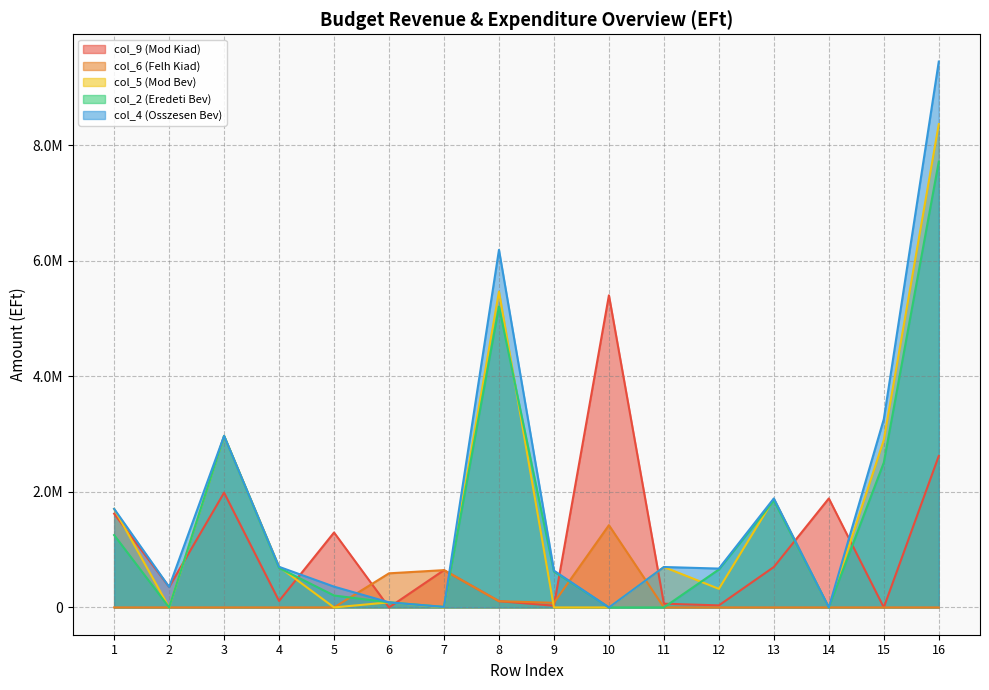

Reading left to right, list all the values displayed in this chart.

col_9 (Mod Kiad): 1623045.0	354756.6	1986777.0	112082.0	1297534.0	0.0	645658.0	107940.0	29819.0	5404013.6	64685.1	35280.0	699900.0	1887162.0	0.0	2622342.0
col_6 (Felh Kiad): 0.0	0.0	0.0	0.0	0.0	590583.0	645658.0	107940.0	79856.0	1424037.0	0.0	0.0	0.0	0.0	0.0	0.0
col_5 (Mod Bev): 1706889.0	0.0	2970400.0	703211.7	0.0	88198.0	0.0	5468698.7	0.0	0.0	699900.0	321411.0	1877428.0	0.0	2898739.0	8367437.7
col_2 (Eredeti Bev): 1252842.0	0.0	2970100.0	684279.7	206141.0	88198.0	8500.0	5210060.7	621236.9	0.0	0.0	656517.0	1850480.0	0.0	2506997.0	7717057.7
col_4 (Osszesen Bev): 1706889.0	354038.0	2970400.0	703211.7	360041.0	88198.0	8000.0	6190777.7	637272.9	0.0	699900.0	672553.0	1887162.0	0.0	3259615.0	9450392.7